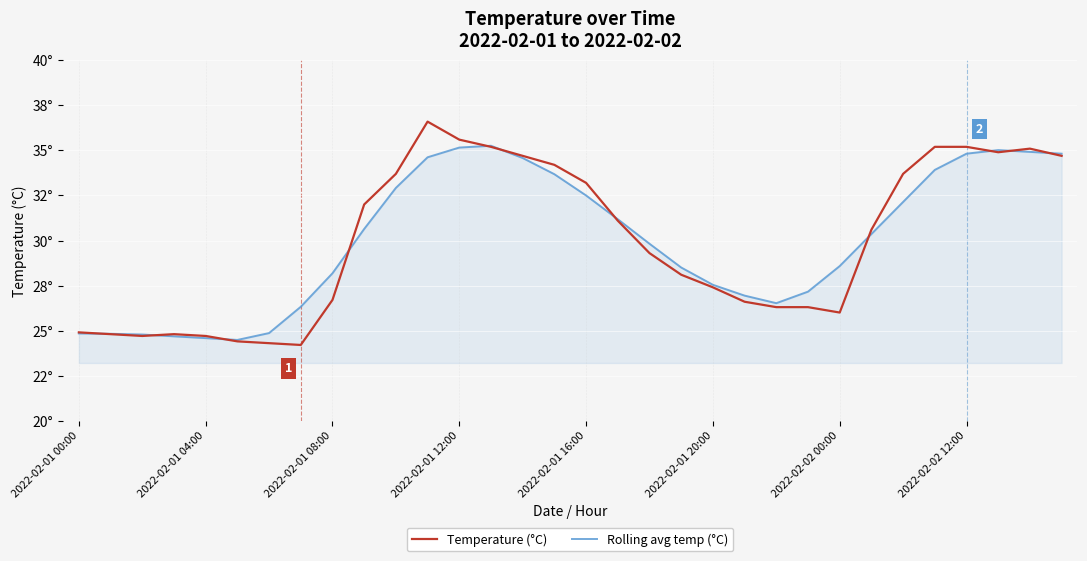

What is the greatest value displayed?

36.6